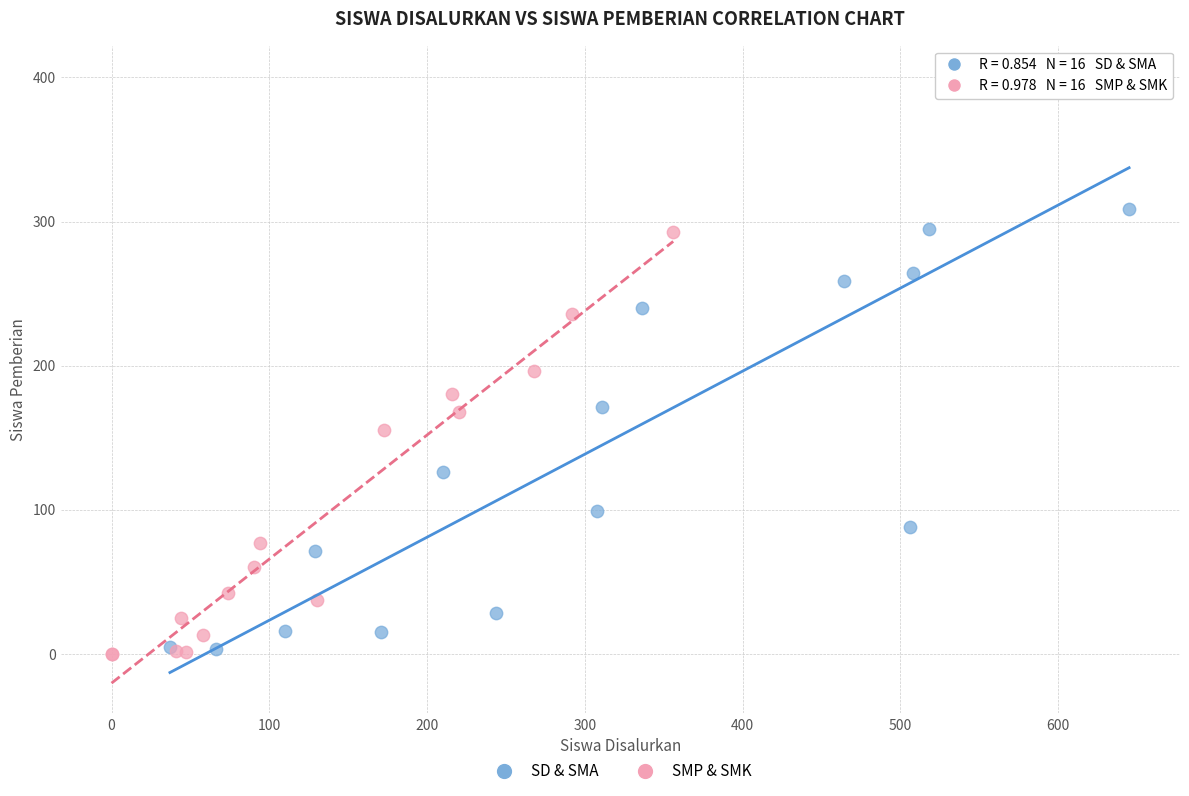

Which series has the largest Y range (max minus min)?

SD & SMA